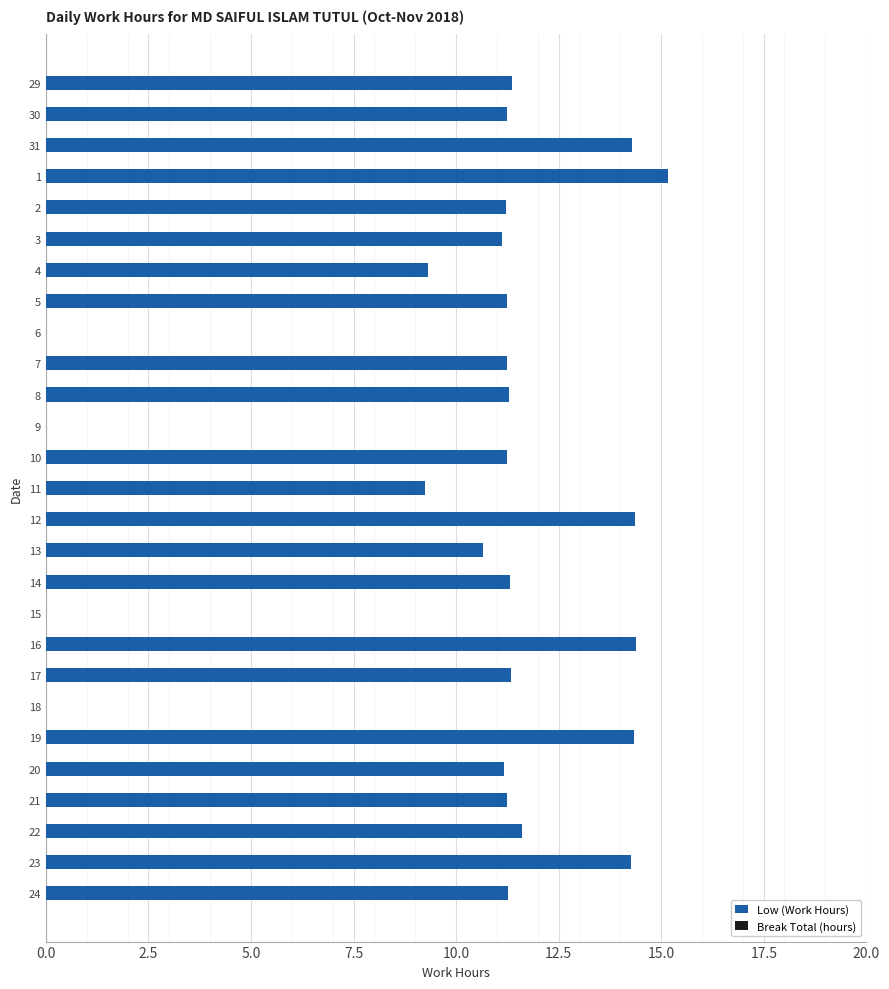

How many data points does each series have?

27